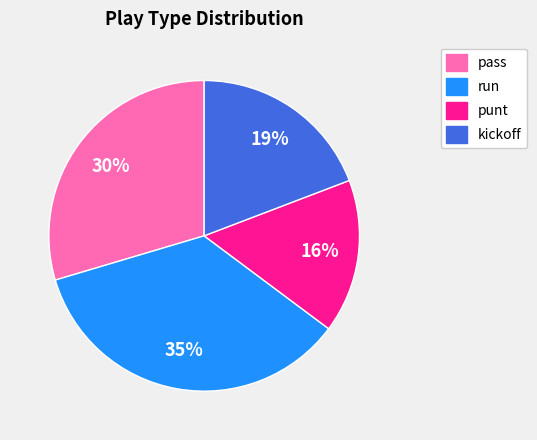

Do kickoff and punt together represent more than half of the pie?

No